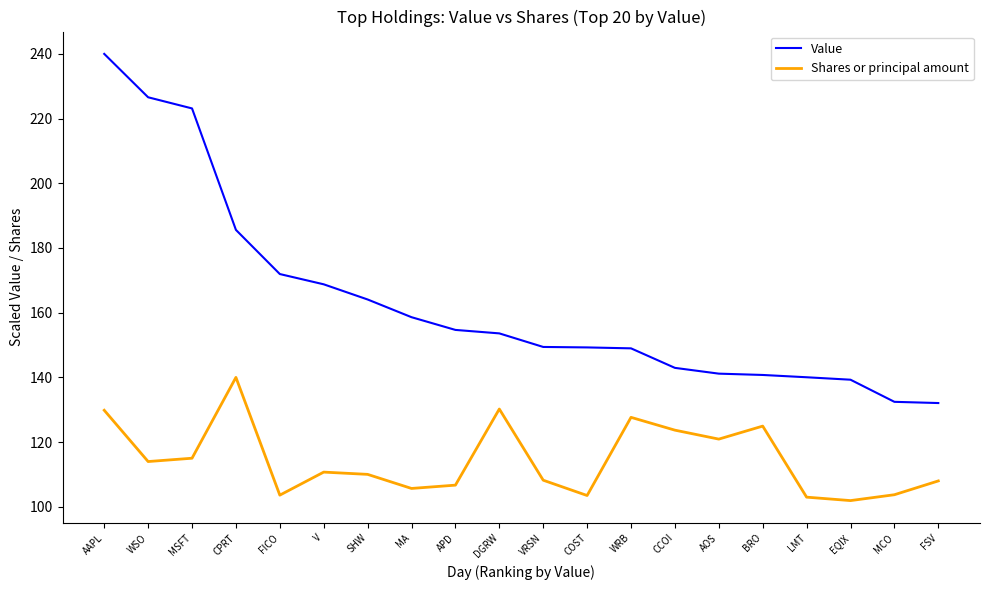

Does the chart have visible grid lines?

No